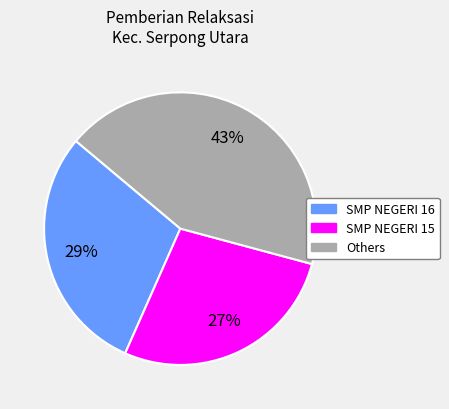

Is there any slice that represents more than half of the pie?

No